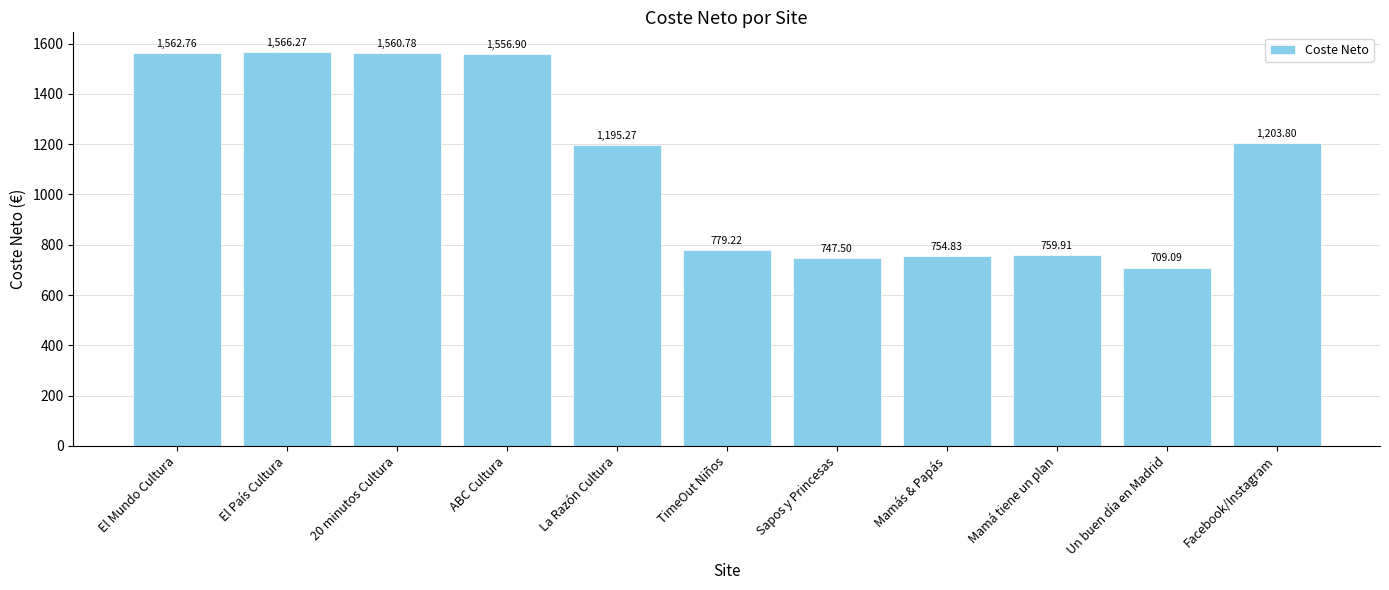

What is the minimum value shown in the chart?

709.1